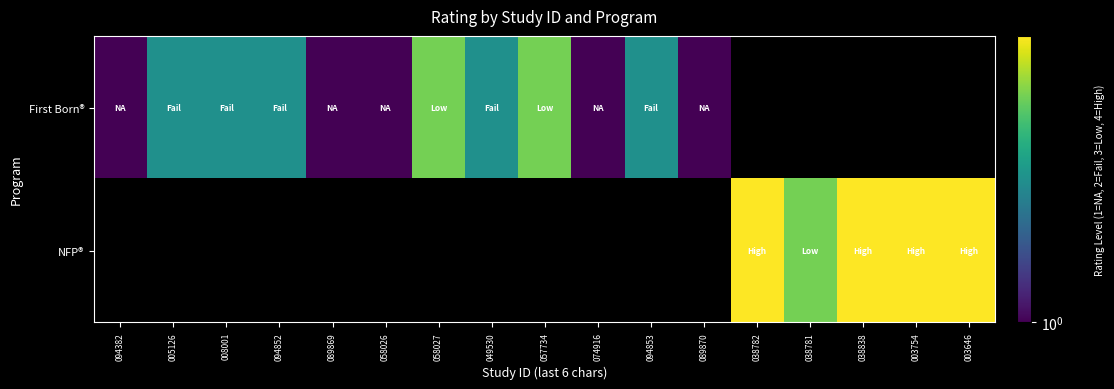

Reading right to left, what are all the values shown in this chart?

First Born®: 003646=0	003754=0	038838=0	038781=0	038782=0	089870=1	094853=2	074916=1	057734=3	049530=2	058027=3	058026=1	089869=1	094852=2	008001=2	005126=2	094382=1
NFP®: 003646=4	003754=4	038838=4	038781=3	038782=4	089870=0	094853=0	074916=0	057734=0	049530=0	058027=0	058026=0	089869=0	094852=0	008001=0	005126=0	094382=0